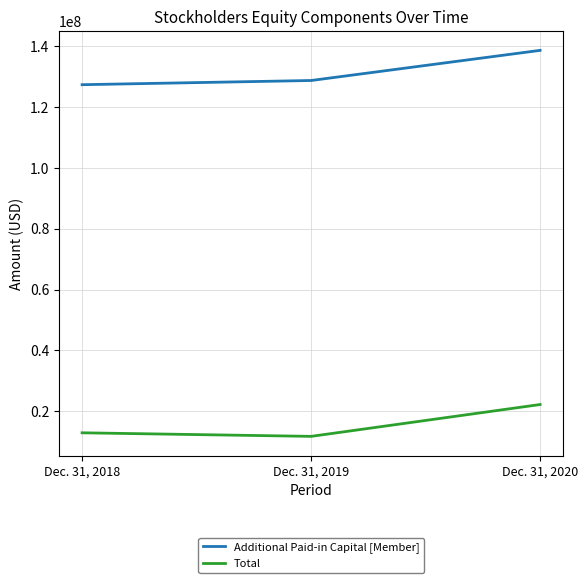

At which category is the sum across all series the highest?

Dec. 31, 2020